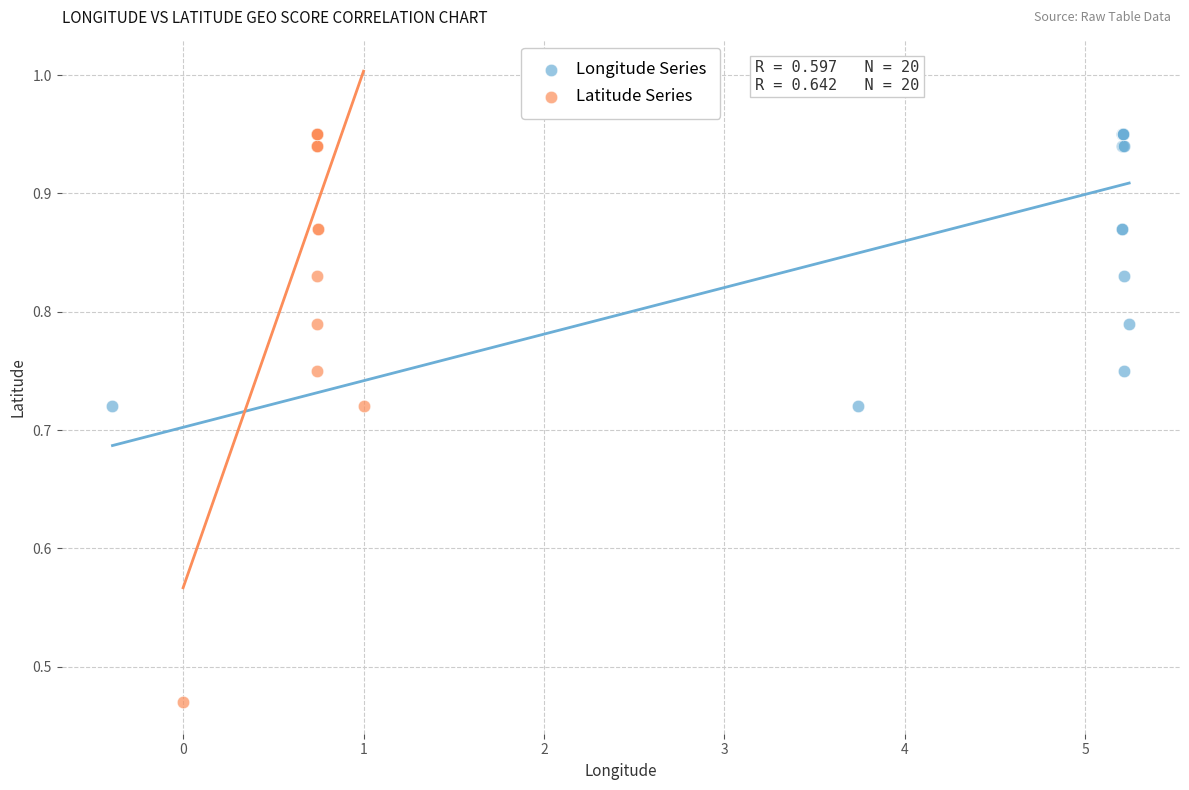

Which series contains the lowest Y value?

Latitude Series